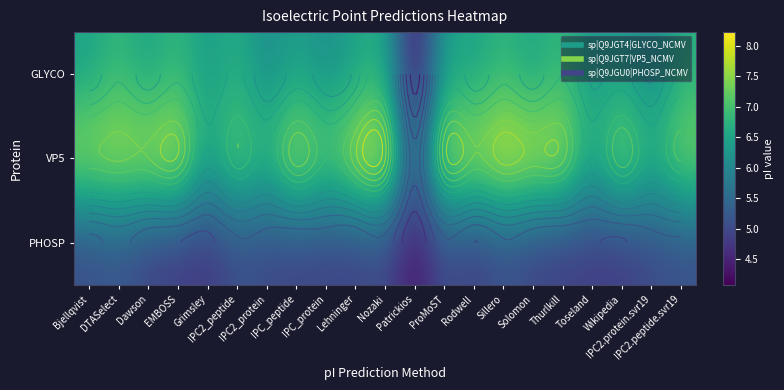

What is the sum of all GLYCO values?

133.9